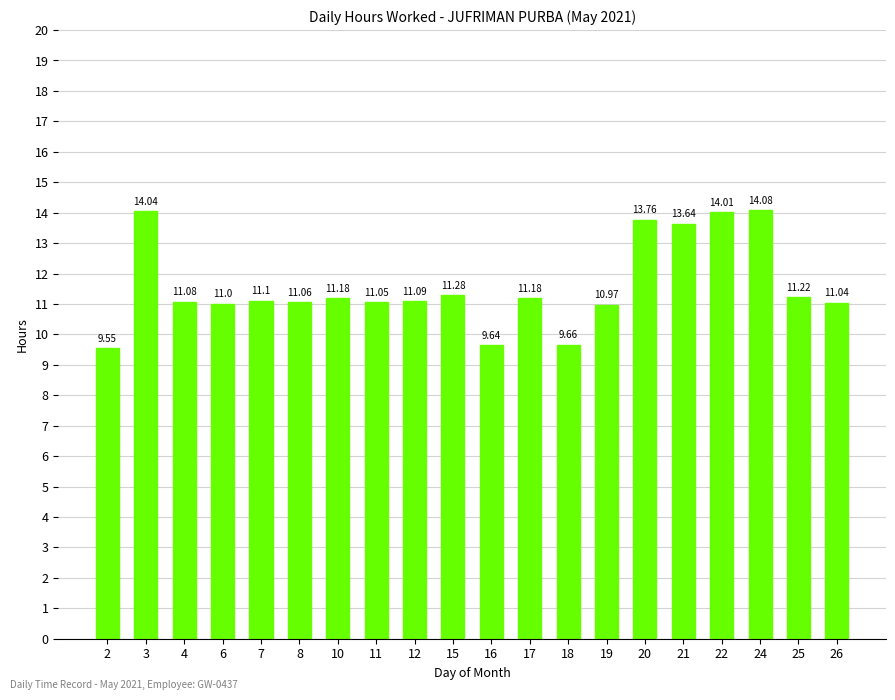

Count the number of data series in this chart.

1